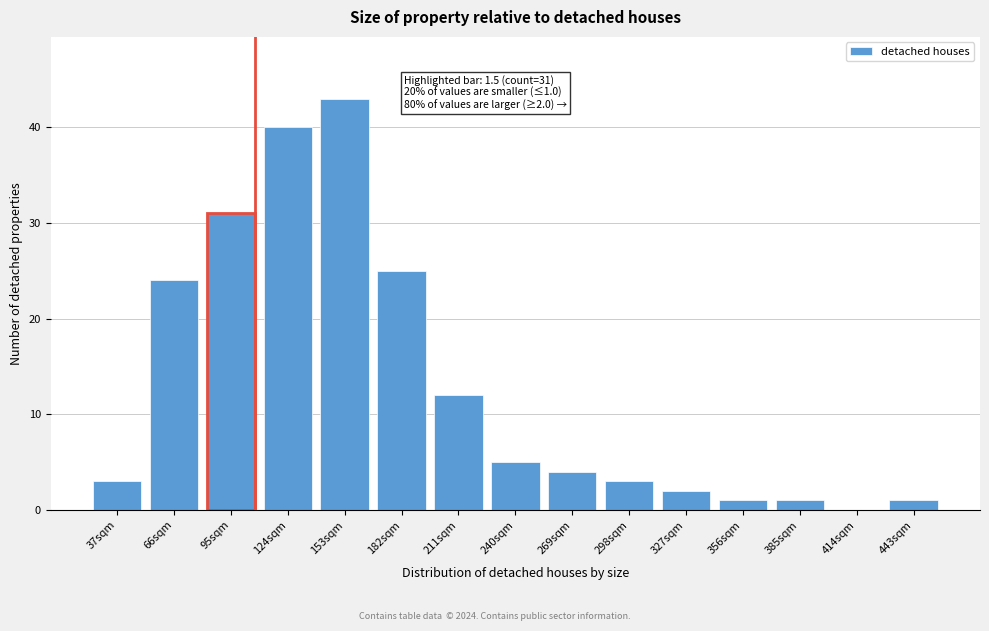

Reading left to right, list all the values displayed in this chart.

37sqm=3	66sqm=24	95sqm=31	124sqm=40	153sqm=43	182sqm=25	211sqm=12	240sqm=5	269sqm=4	298sqm=3	327sqm=2	356sqm=1	385sqm=1	414sqm=0	443sqm=1